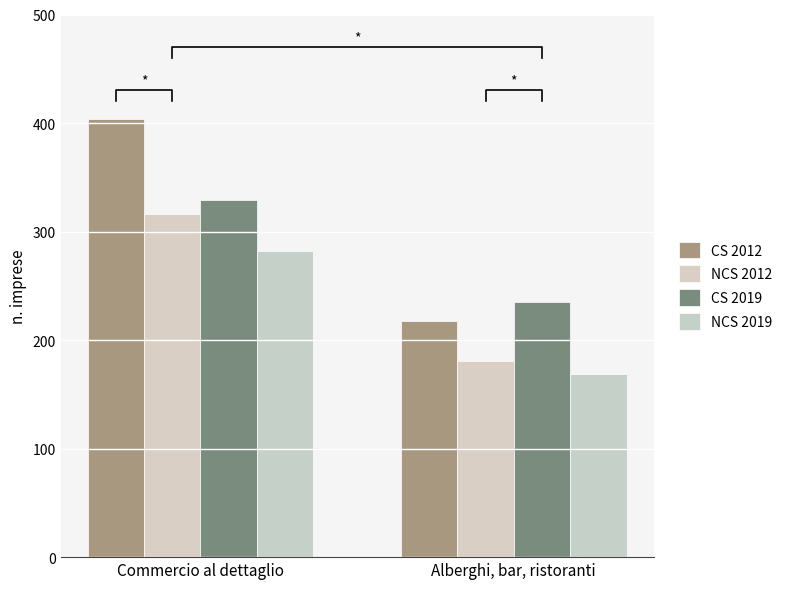

What is the value of the CS 2019 bar at the 2nd from the left?

235